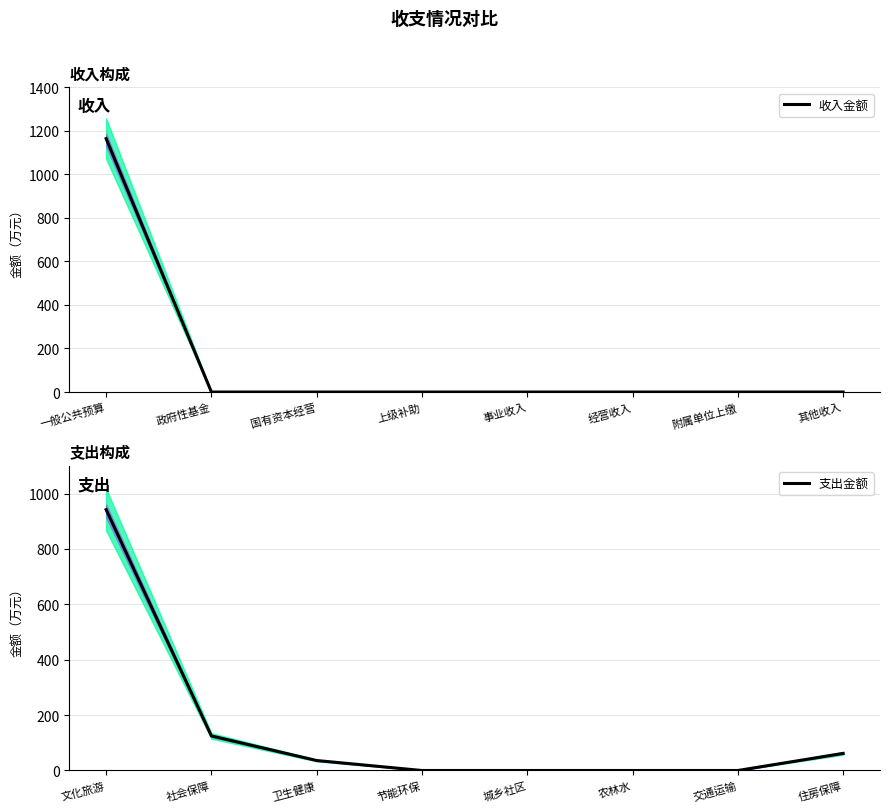

Is it true that 收入金额 equals 671.0 at 上级补助?

False